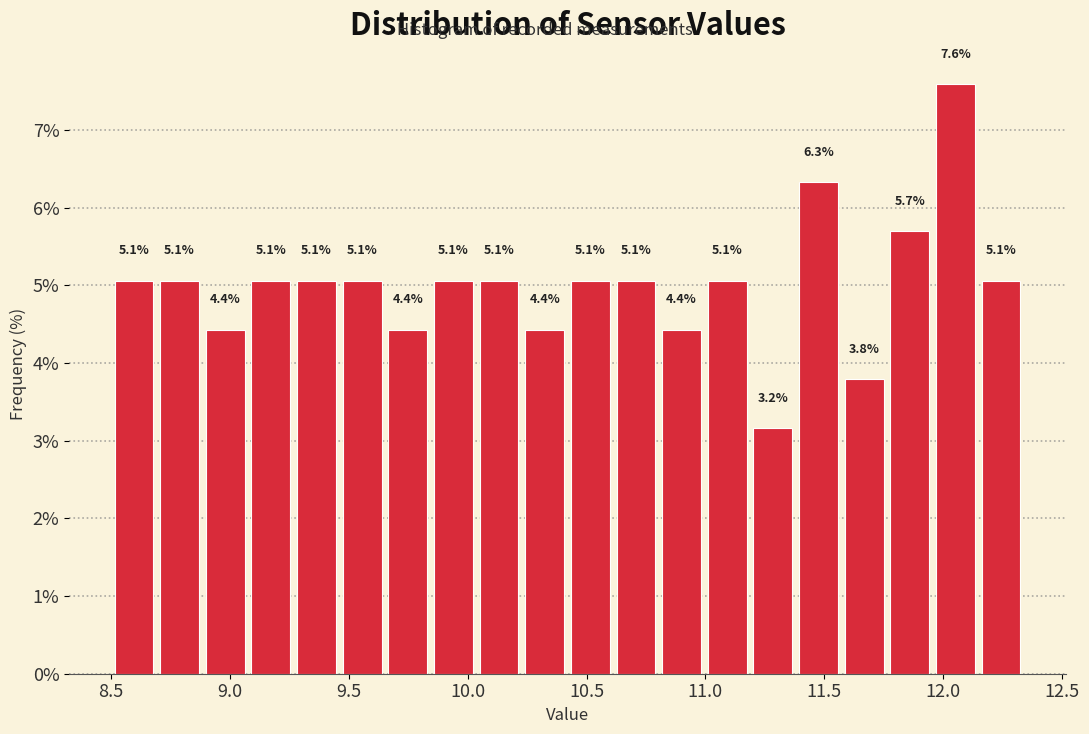

Around what value on the x-axis is the tallest bar? Give the approximate position of its centre, as read against the axis.

12.05